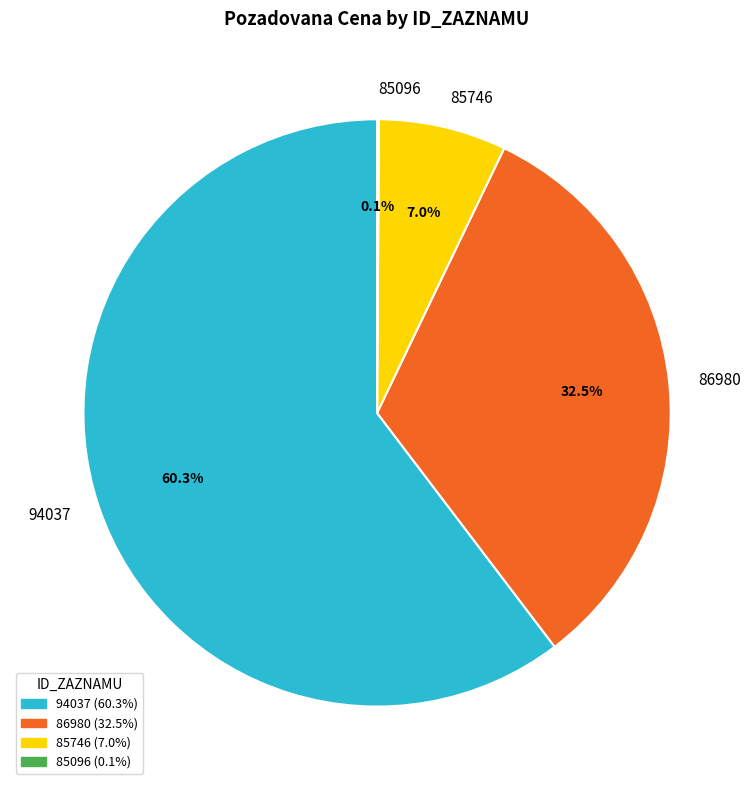

What is the majority slice?

94037